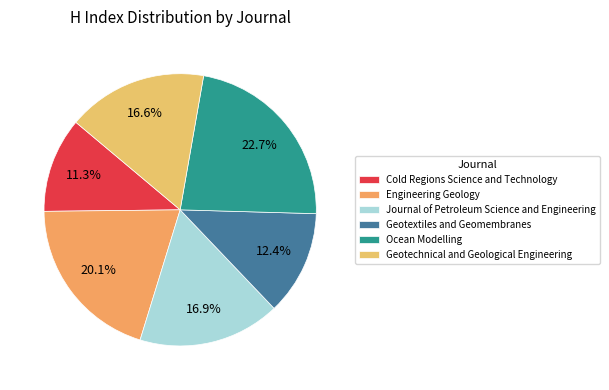

True or false: Ocean Modelling accounts for 12% of the total.

False